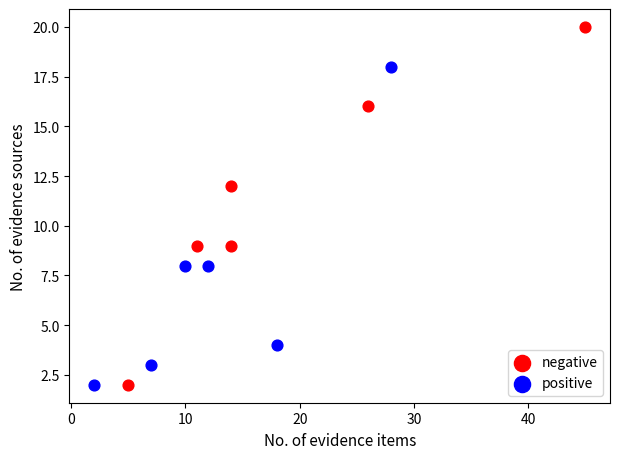

What are all the series names shown in the legend?

negative, positive